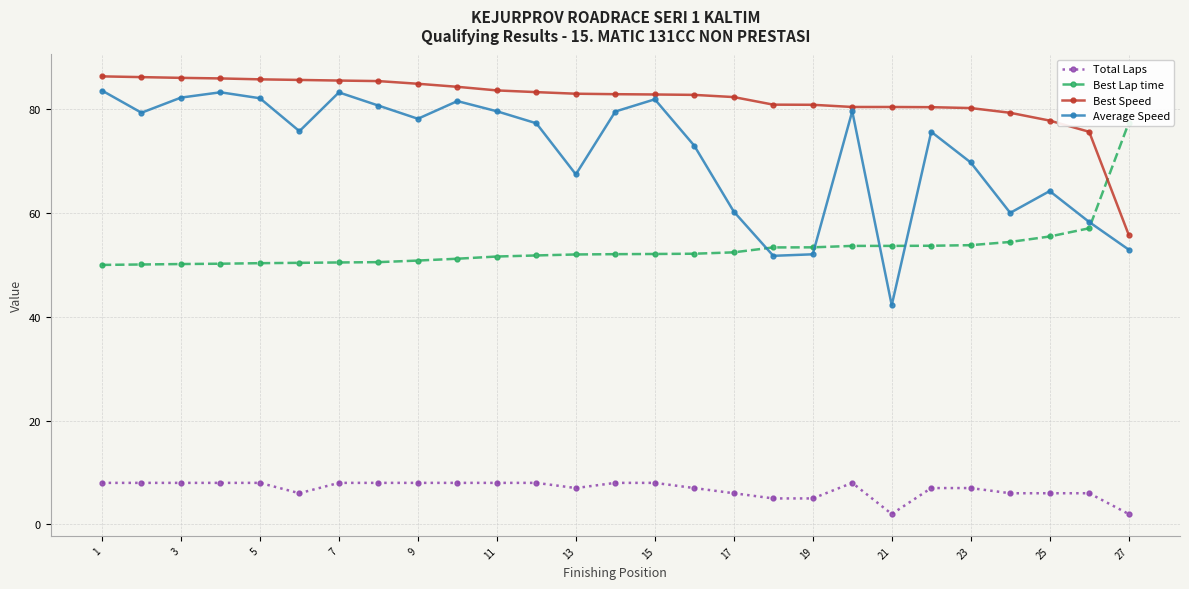

True or false: Total Laps and Average Speed cross at least once.

False